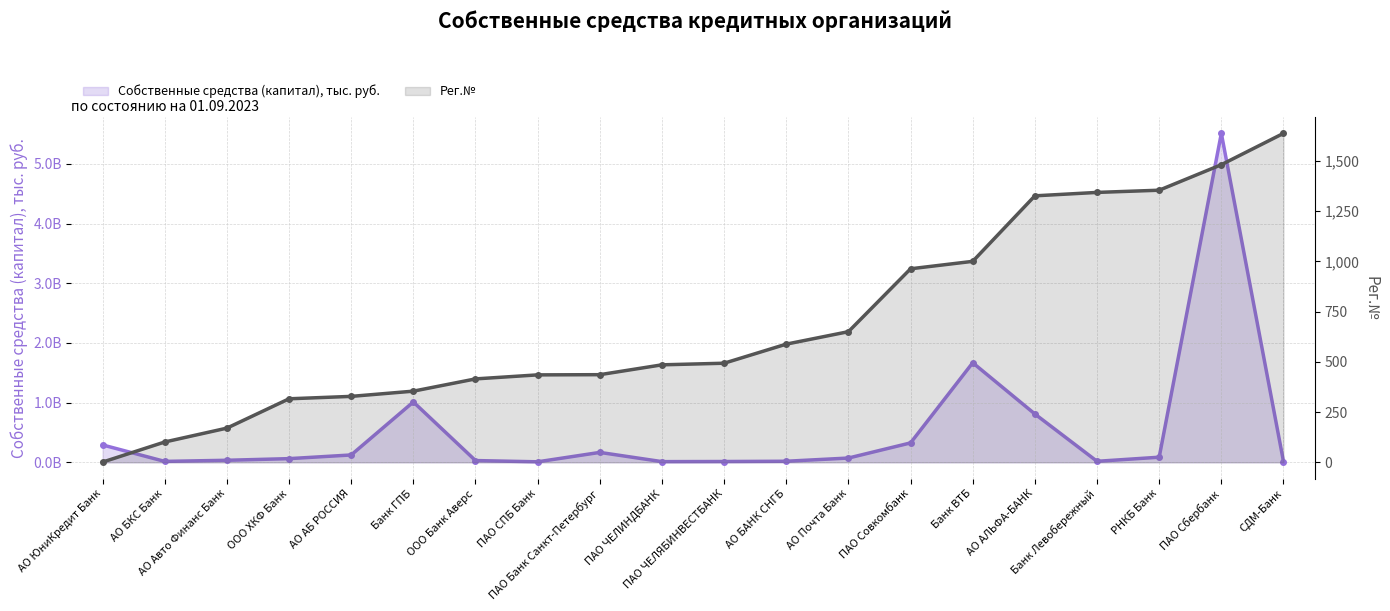

True or false: Собственные средства (капитал), тыс. руб. and Рег.№ intersect in this chart.

False